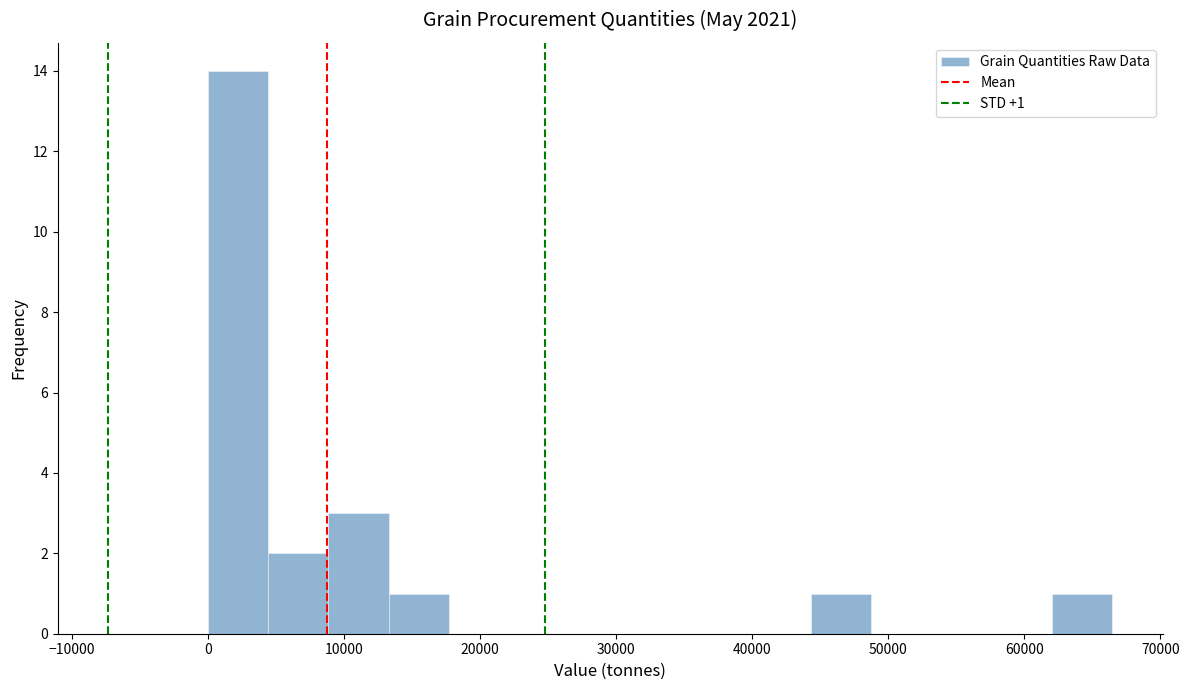

Which range on the x-axis has the tallest bar?

0 to 4000